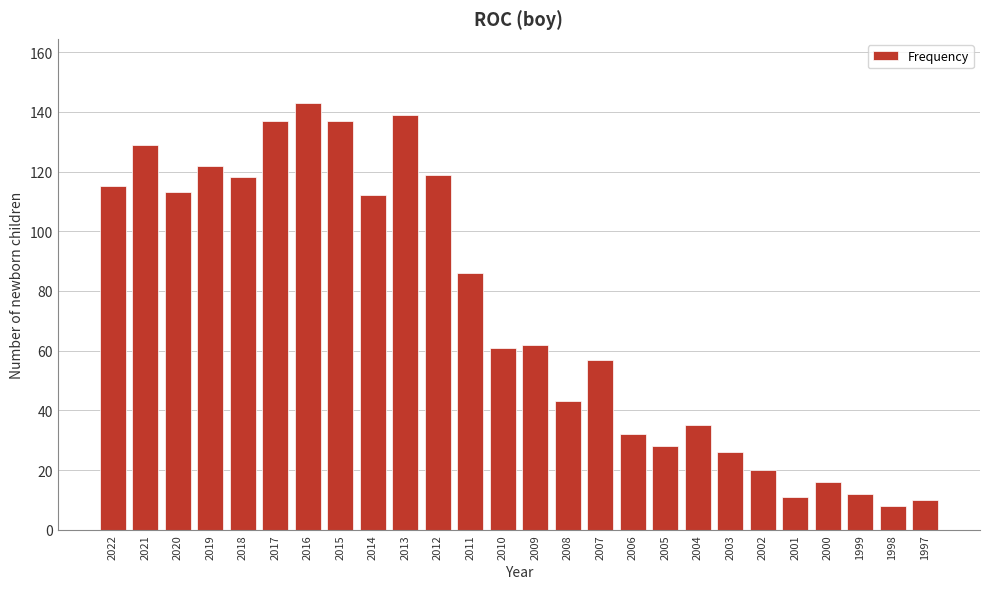

Reading left to right, extract all data points from this chart.

115	129	113	122	118	137	143	137	112	139	119	86	61	62	43	57	32	28	35	26	20	11	16	12	8	10